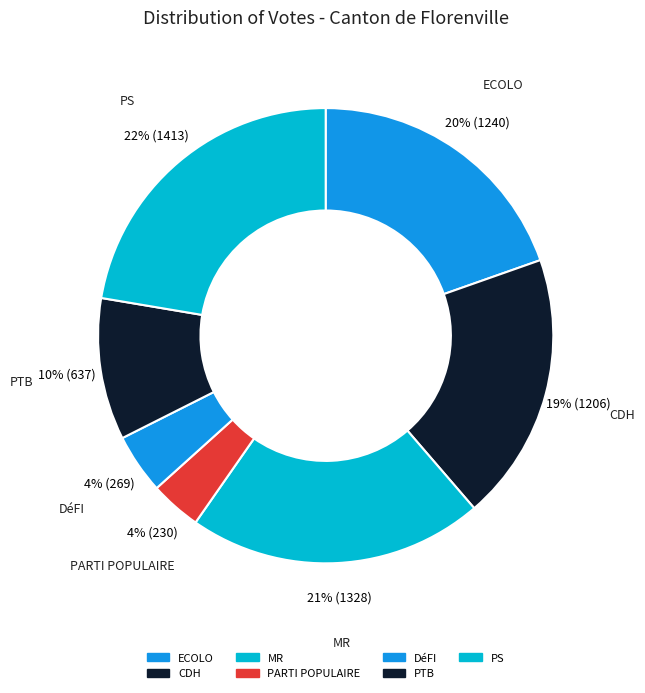

How many segments does this pie chart have?

7